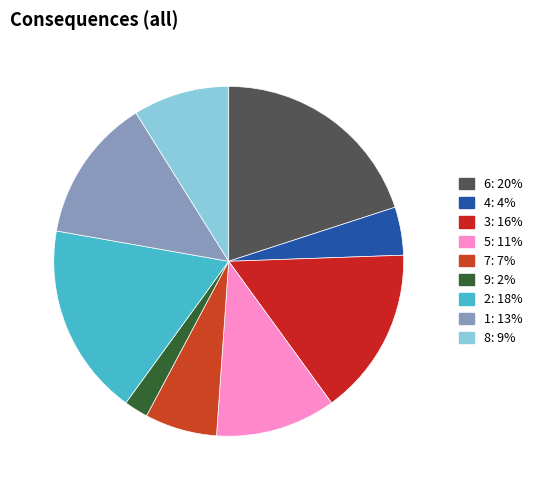

How many slices are in this pie chart?

9